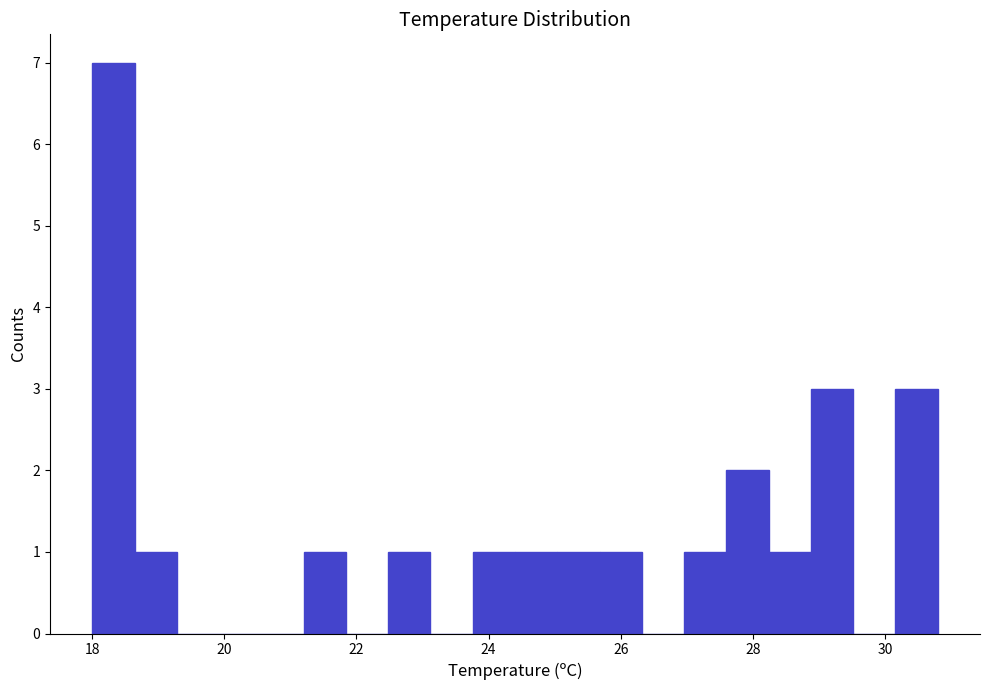

Around what value on the x-axis is the tallest bar? Give the approximate position of its centre, as read against the axis.

18.4